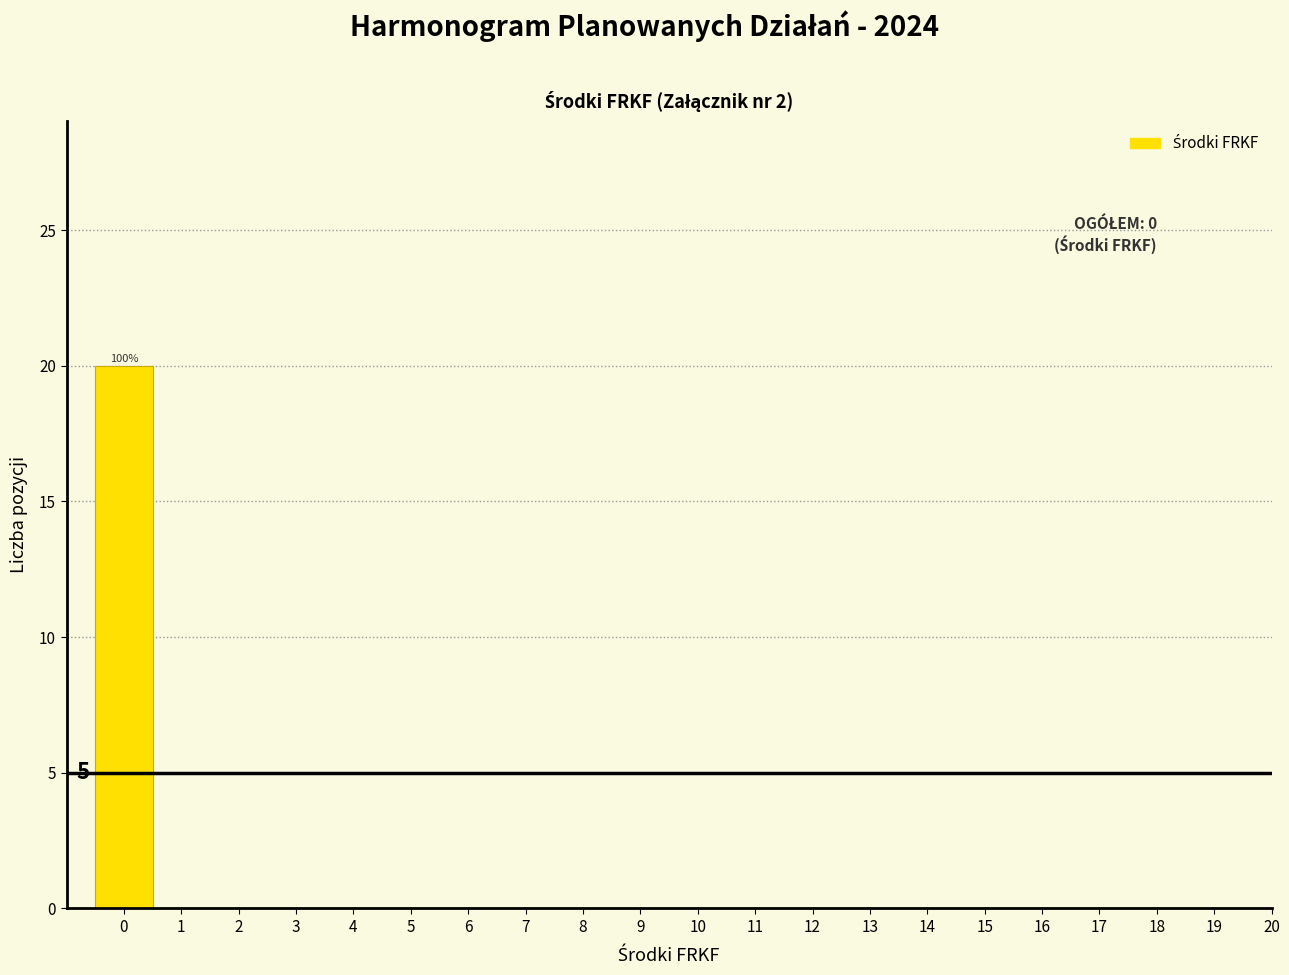

Over which range of the x-axis is the bar tallest?

-0.5 to 0.5